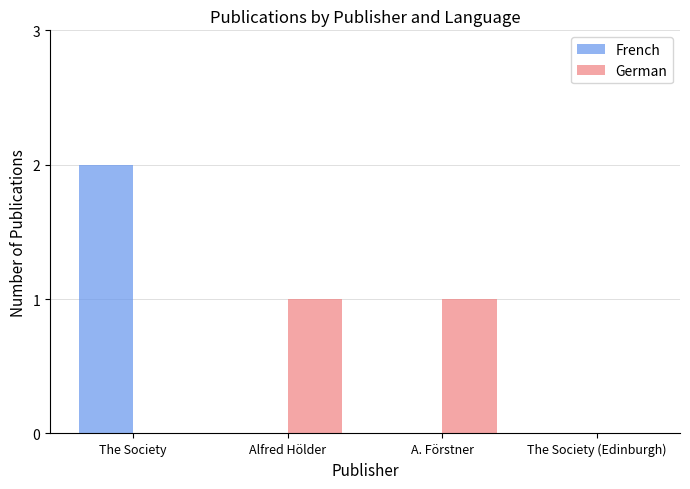

At which category does the chart reach its peak across all series?

The Society